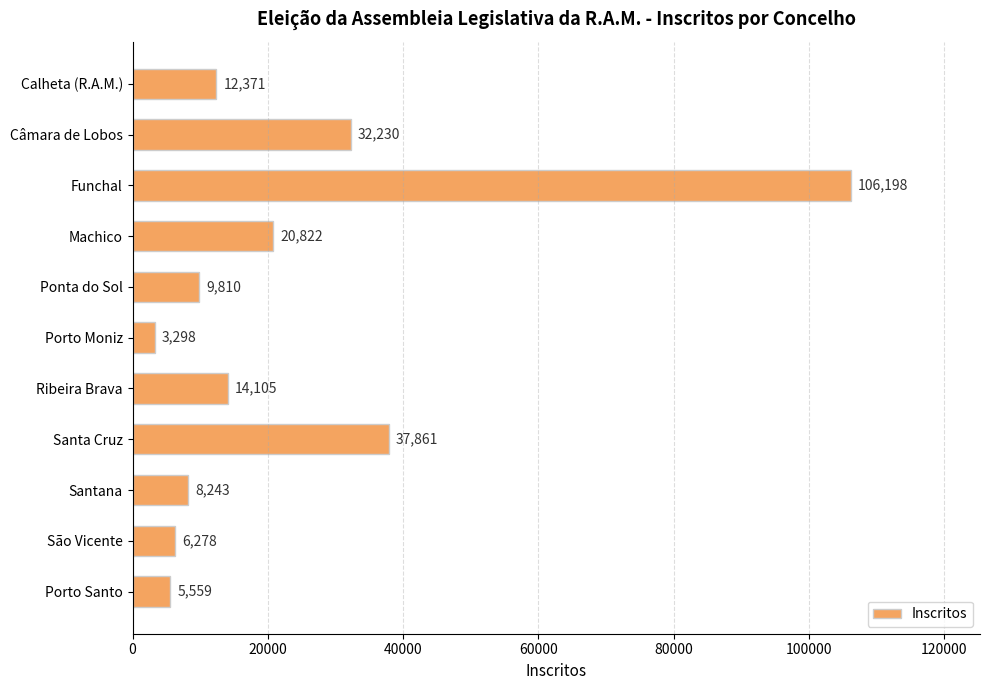

Rank the categories by value from highest to lowest.

Funchal, Santa Cruz, Câmara de Lobos, Machico, Ribeira Brava, Calheta (R.A.M.), Ponta do Sol, Santana, São Vicente, Porto Santo, Porto Moniz